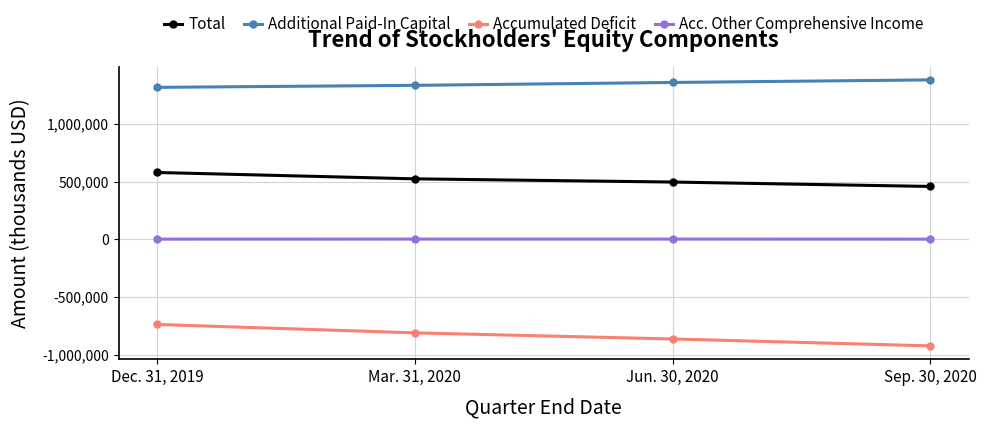

At which category is the sum across all series the highest?

Dec. 31, 2019